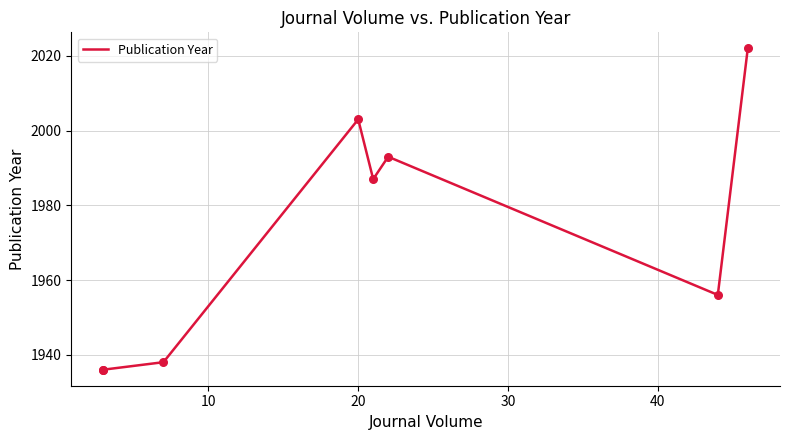

Approximately how many times larger is the value at 30 compared to 0?

1.0